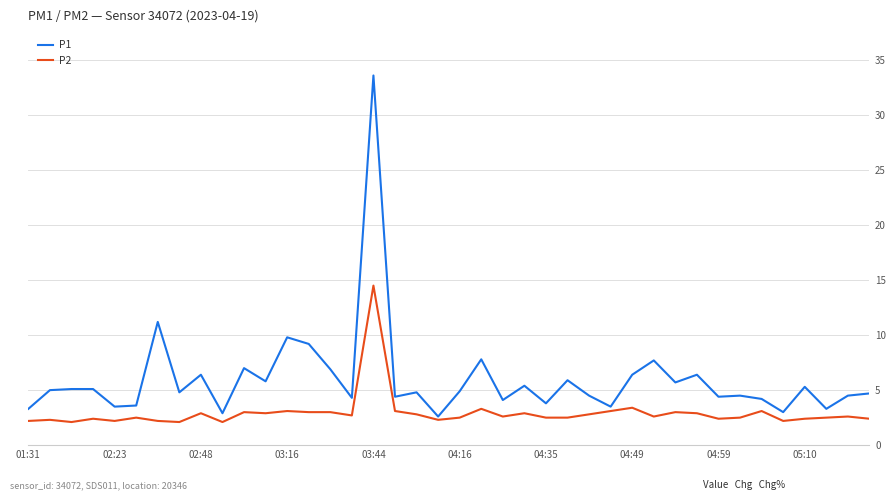

What is the sum of all P1 values?

239.3